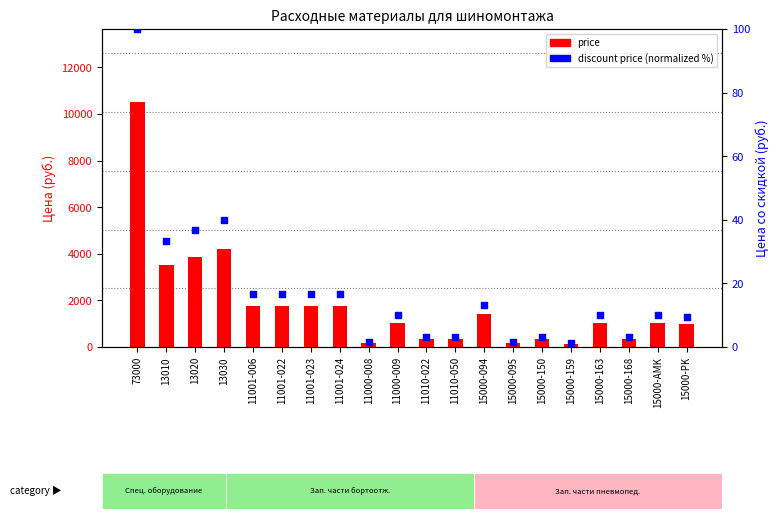

At which category is the sum across all series the highest?

73000